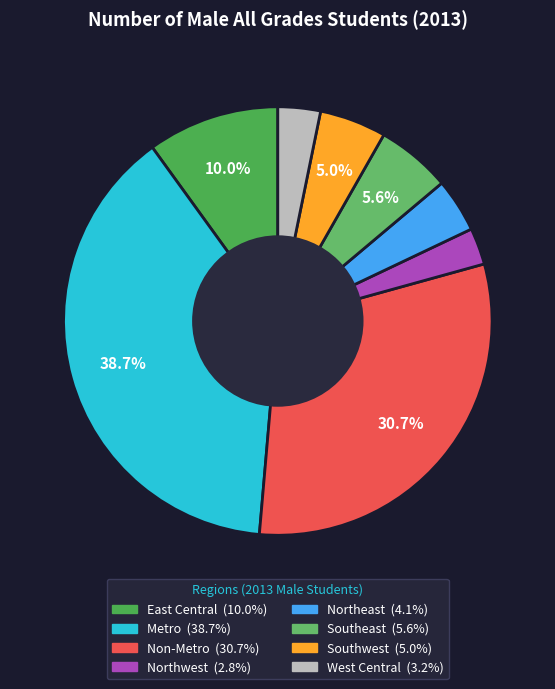

How many segments does this pie chart have?

8